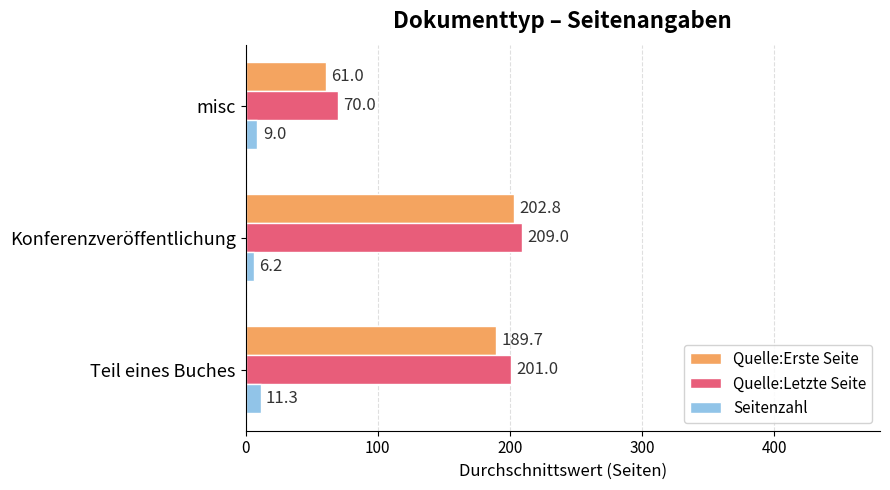

What is the sum of the Quelle:Letzte Seite values at Teil eines Buches and Konferenzveröffentlichung?

410.0